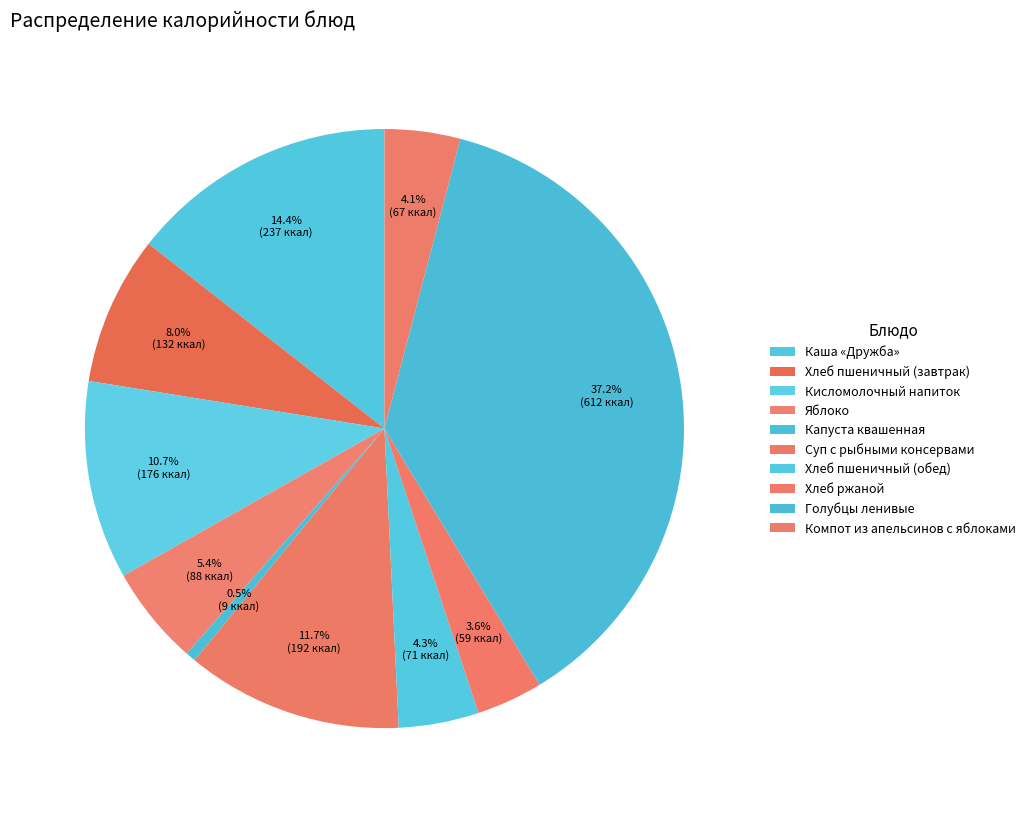

Count the number of slices in the pie.

10